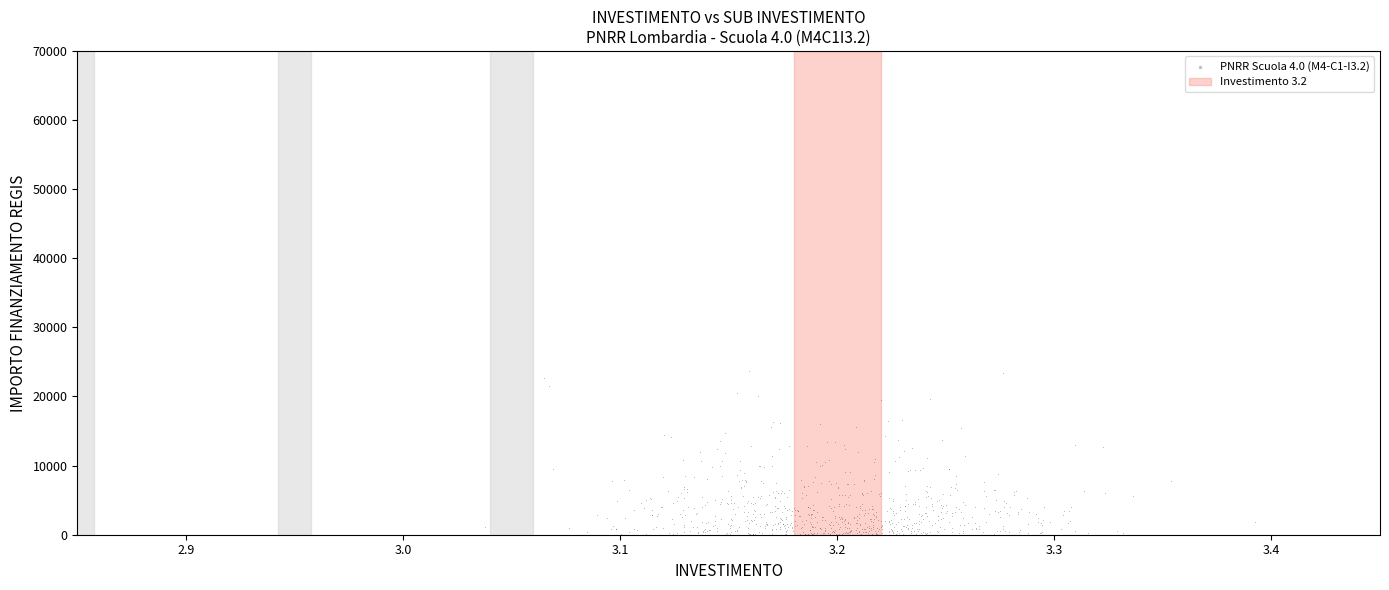

What is the range of X values (max minus min)?

0.4